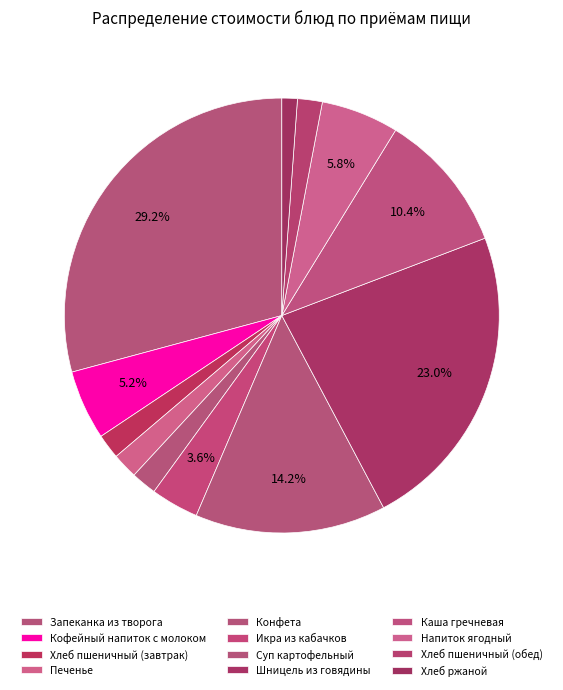

To the nearest percent, what is the difference between the largest and smallest slice percentages?

28%